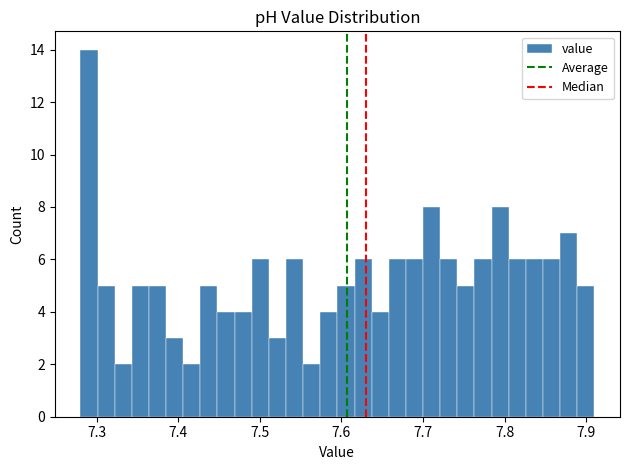

Read against the x-axis, roughly where is the centre of the tallest bar?

7.29